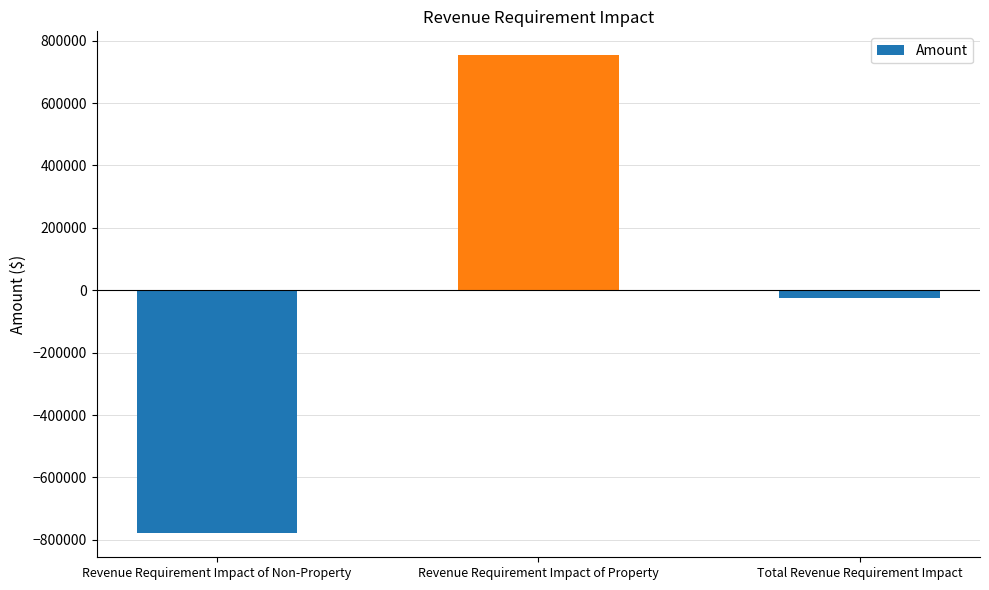

Are the bars grouped side by side (vs. stacked)?

No